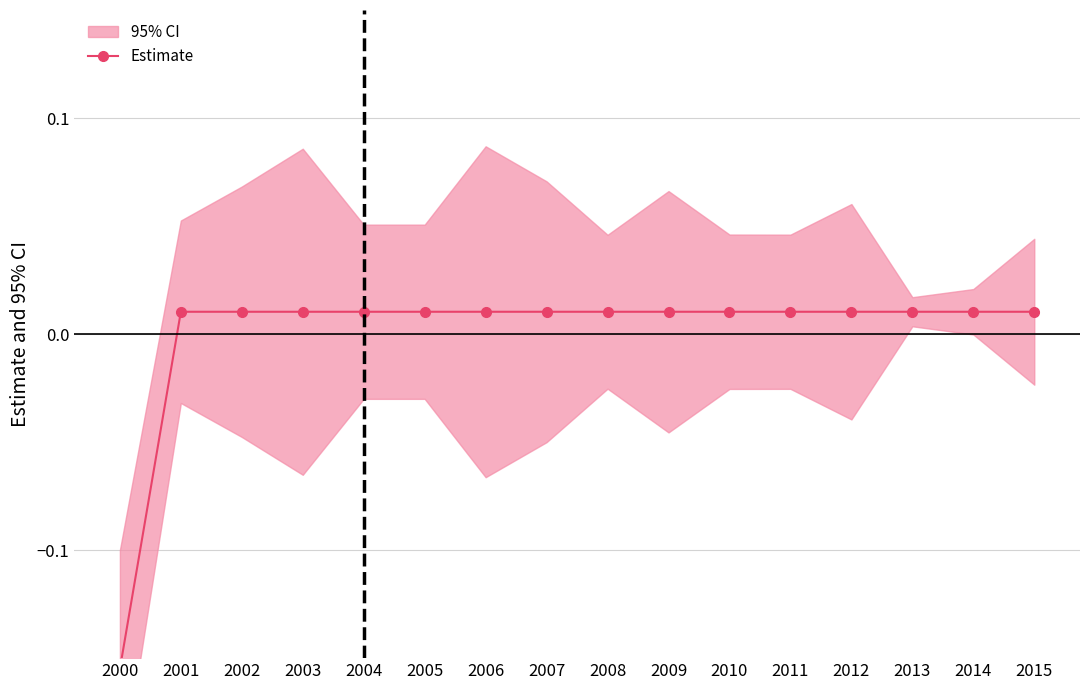

Is it true that the value at 2008 is 0.0?

False